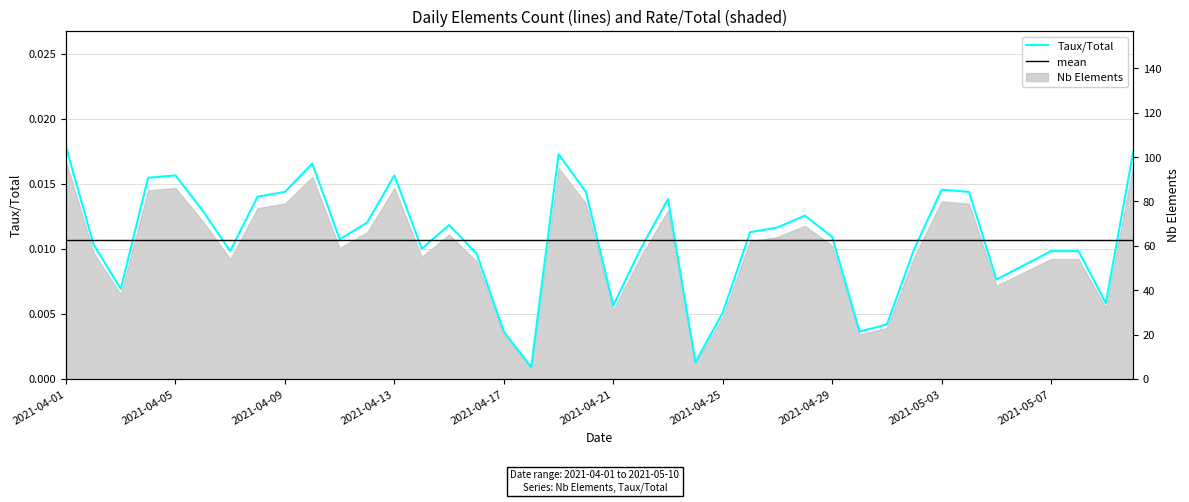

How many data points does each series have?

40